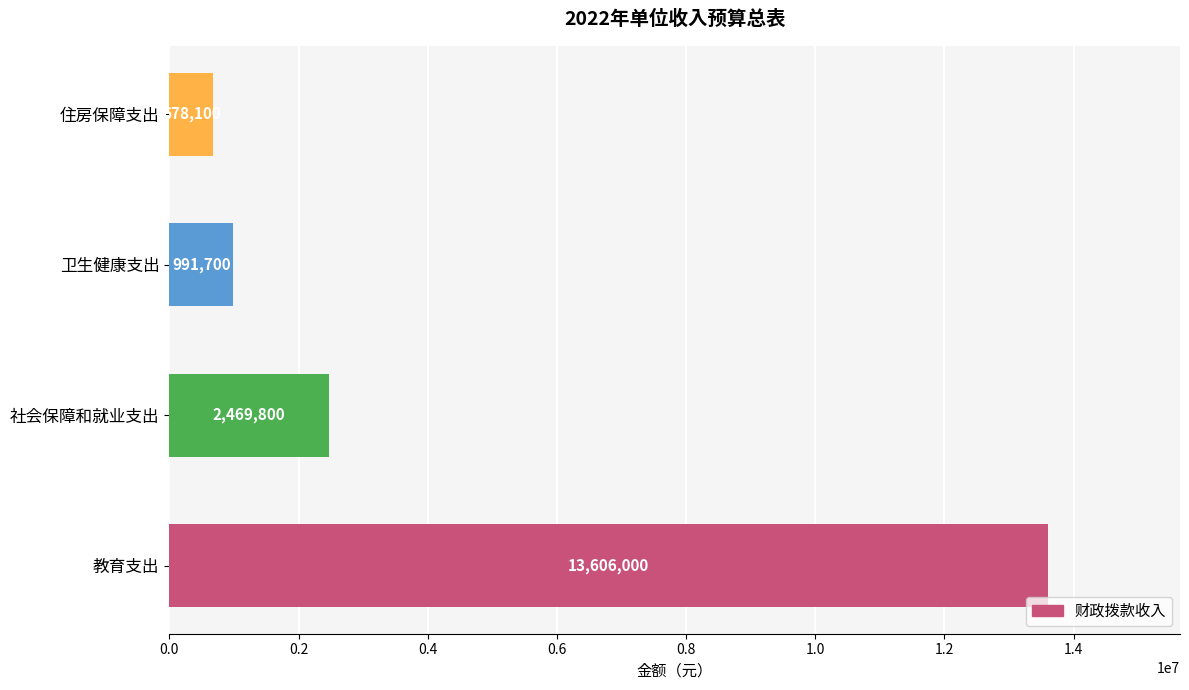

Reading bottom to top, what are all the values shown in this chart?

13606000	2469800	991700	678100